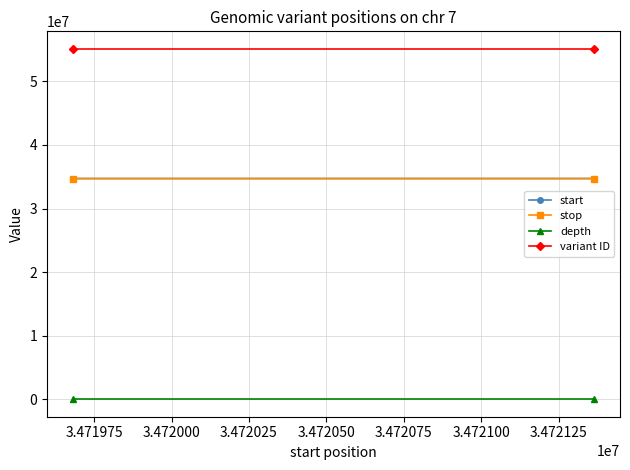

What is the minimum value for stop?

34719683